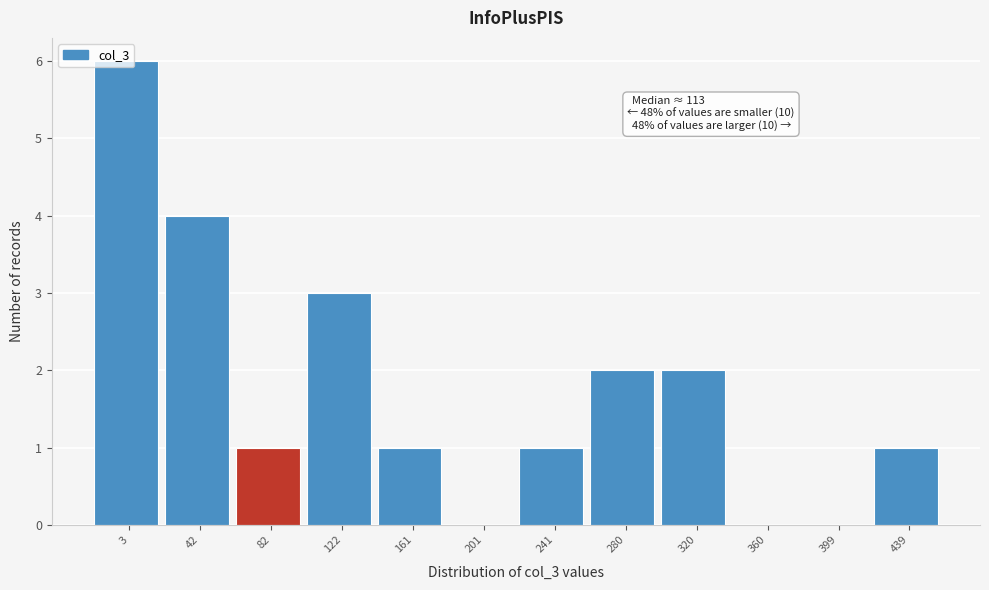

What is the sum of all values?

21